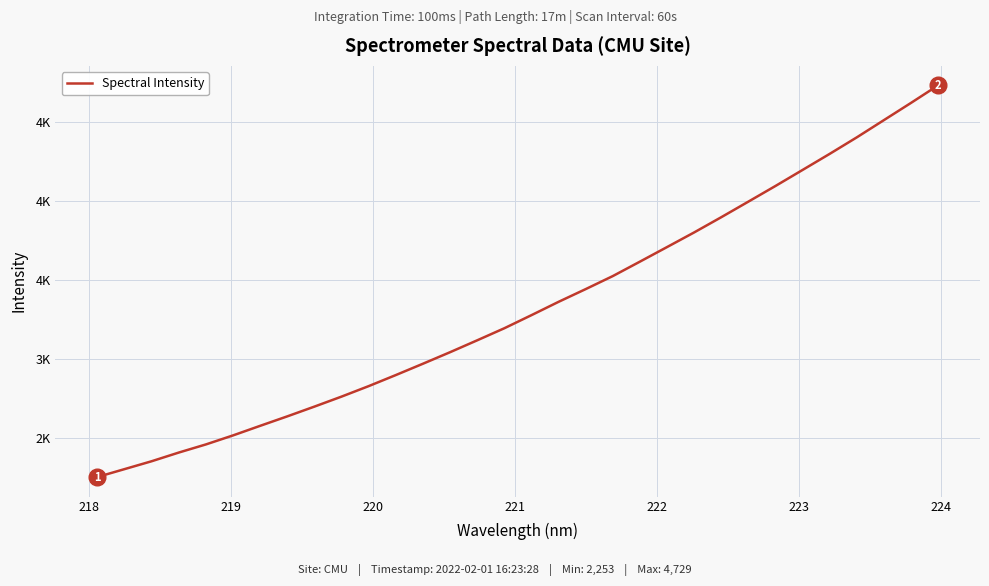

Does the chart display data point markers on the line(s)?

No